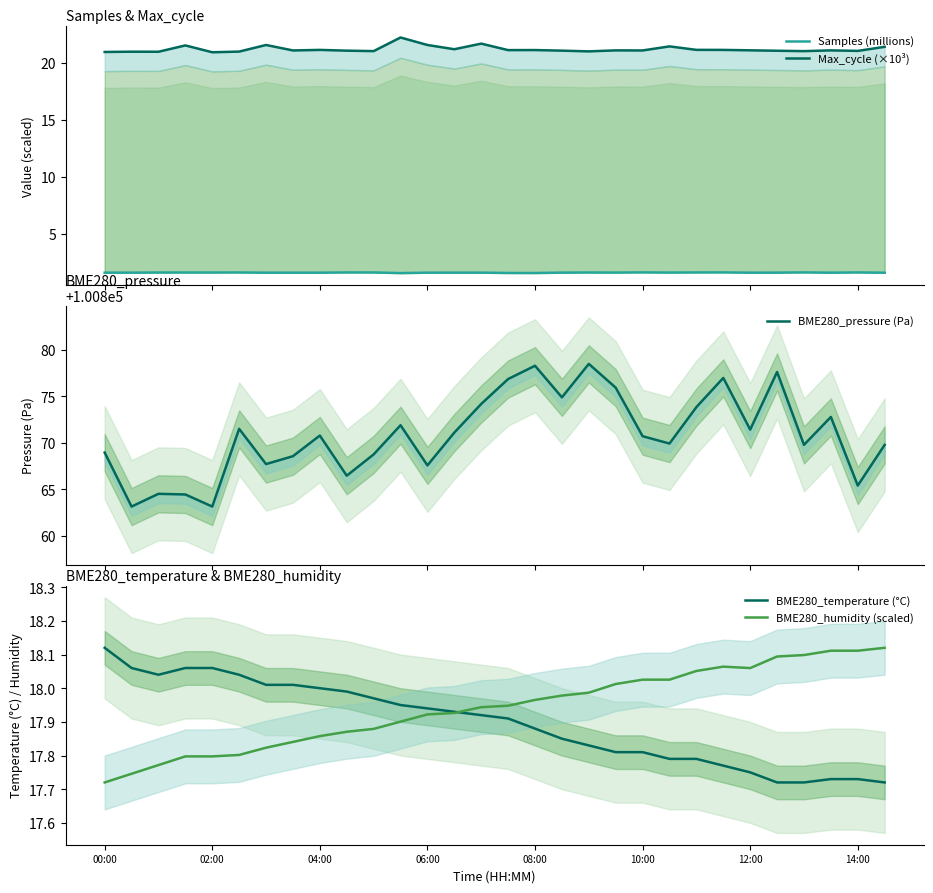

Which series has the widest spread of values?

BME280_pressure (Pa)